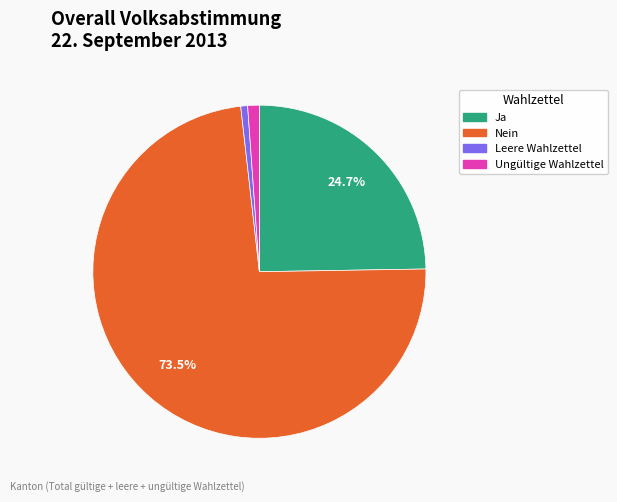

What percentage do Ja and Nein together represent?

98.2%